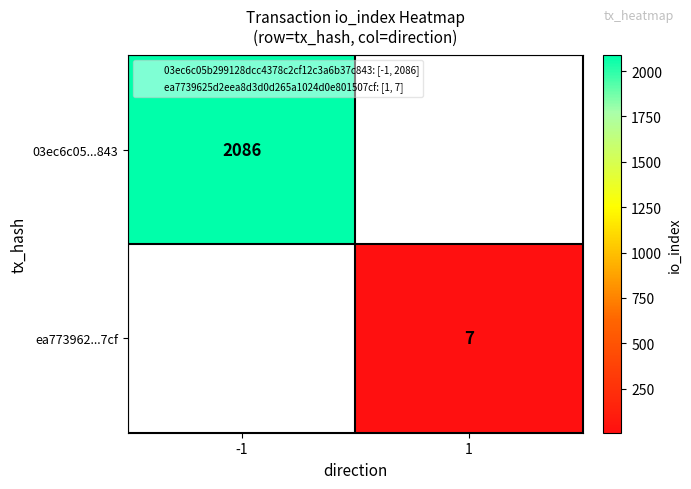

The value of ea773962...7cf at 1 is 11. True or false?

False